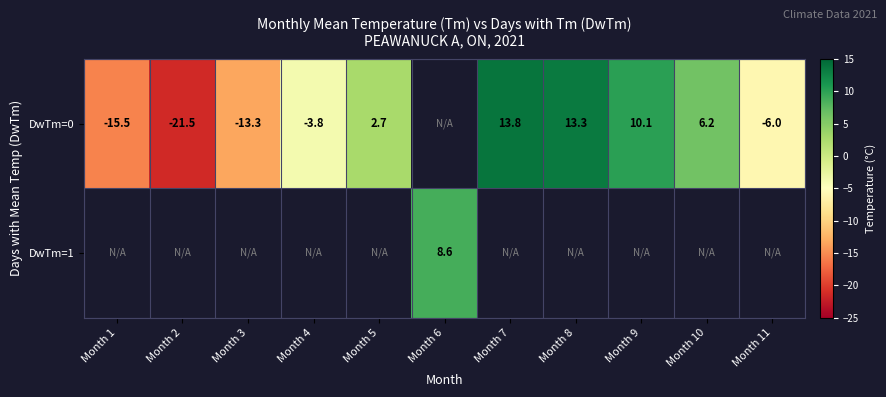

The DwTm=0 series shows 10.1 at Month 9. True or false?

True